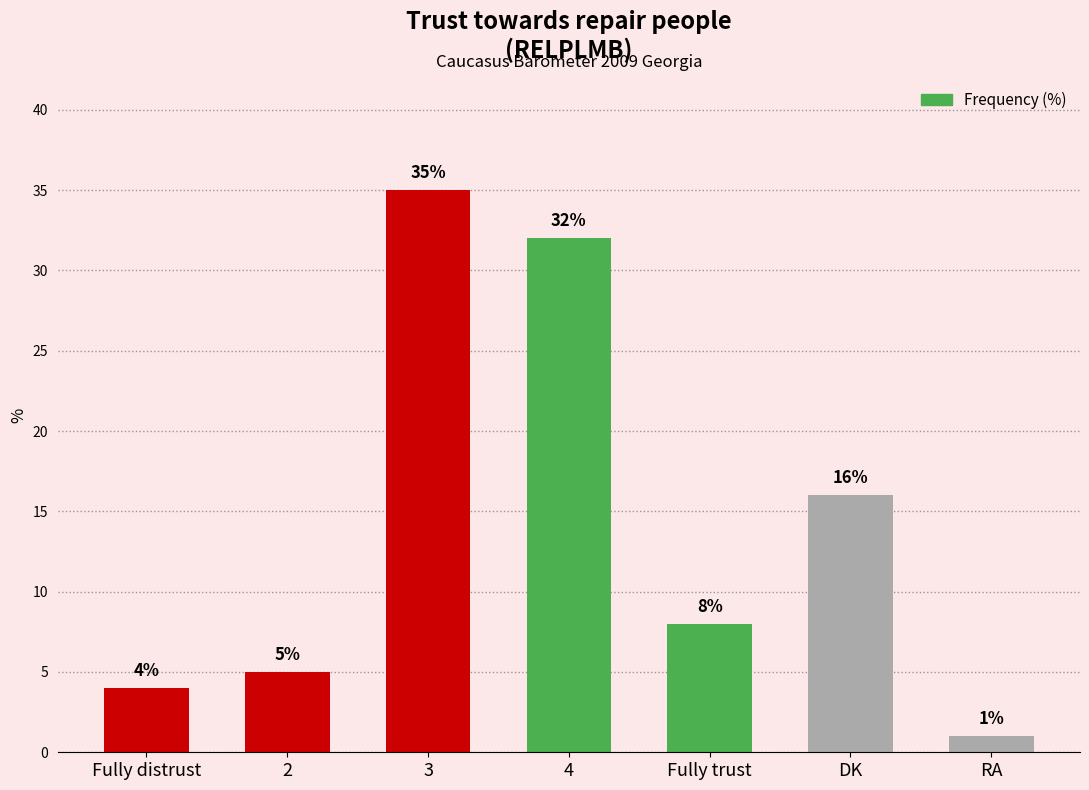

Reading left to right, transcribe all the data shown in this chart.

Fully distrust=4	2=5	3=35	4=32	Fully trust=8	DK=16	RA=1